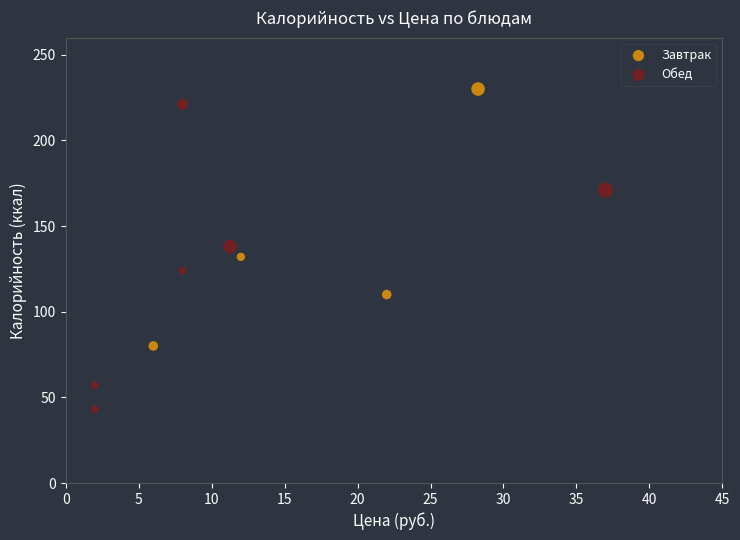

Which series contains the highest Y value?

Завтрак